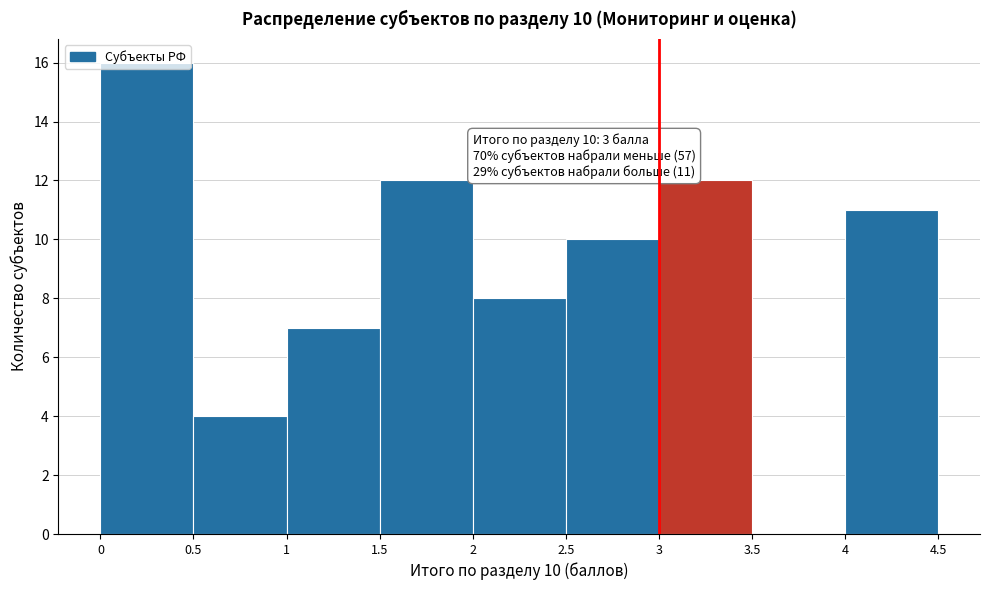

Which range on the x-axis has the tallest bar?

0 to 0.5